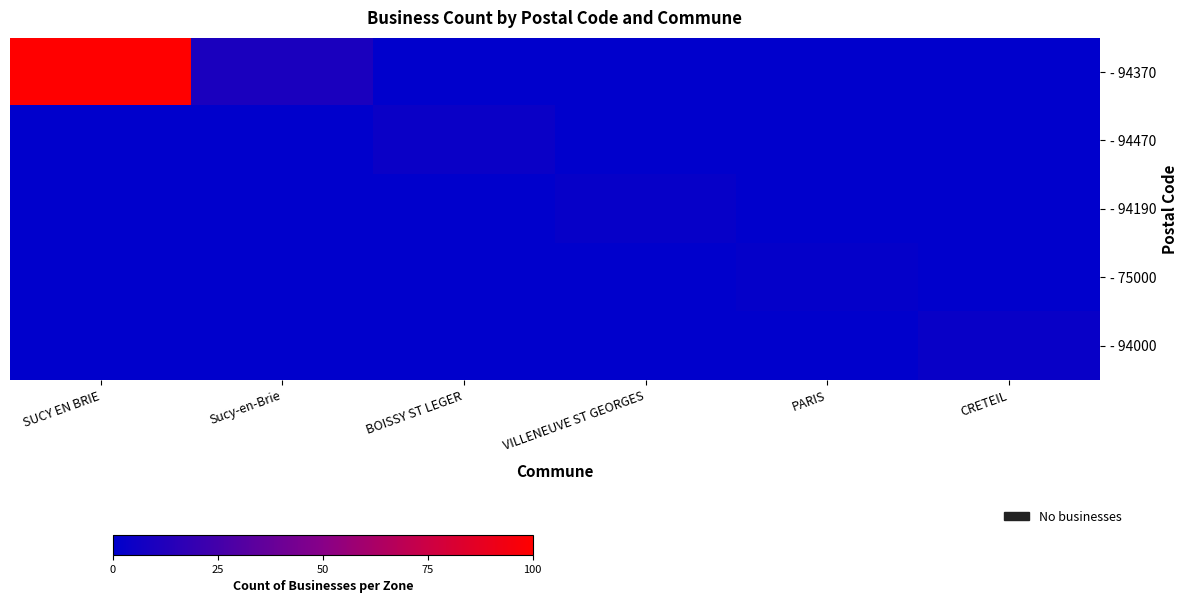

At how many categories does at least one series exceed 80?

1